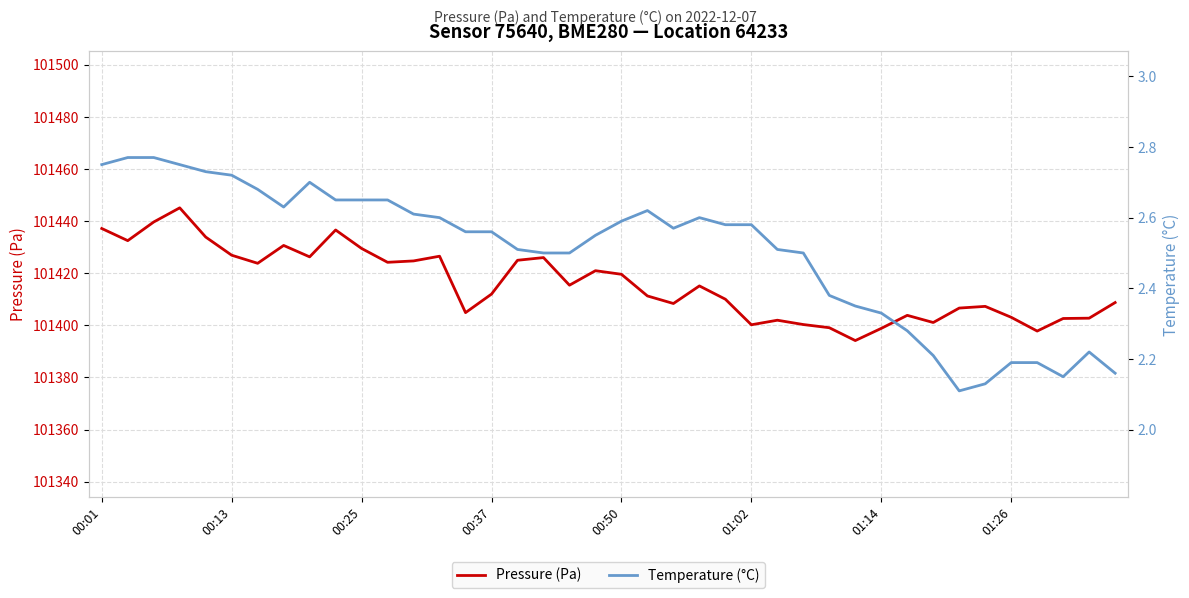

What is the lowest value of the Pressure (Pa) series?

101394.2